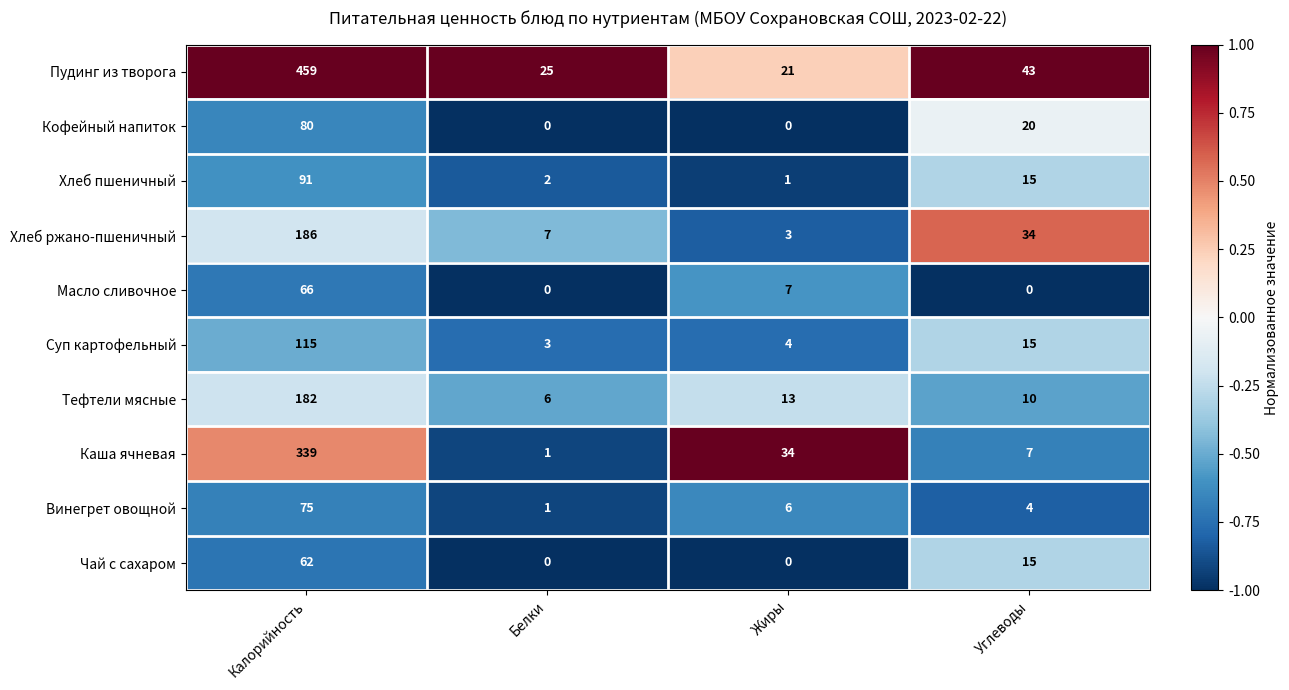

List the labels in order of Пудинг из творога value, largest first.

Калорийность, Углеводы, Белки, Жиры